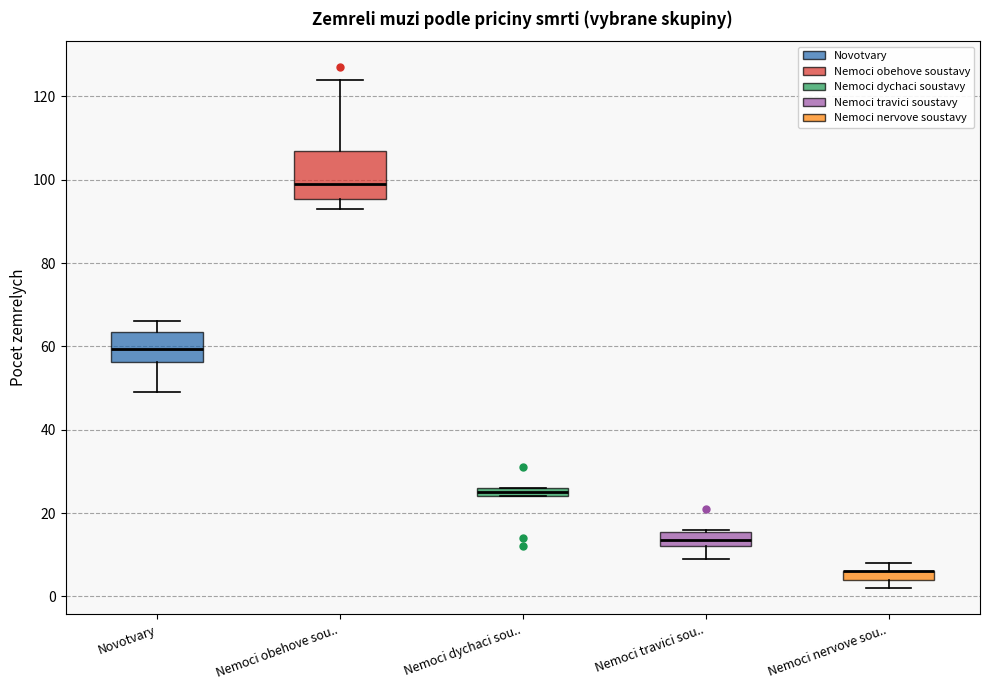

Comparing the boxes themselves (not the whiskers), which one is the tallest?

Nemoci obehove sou..